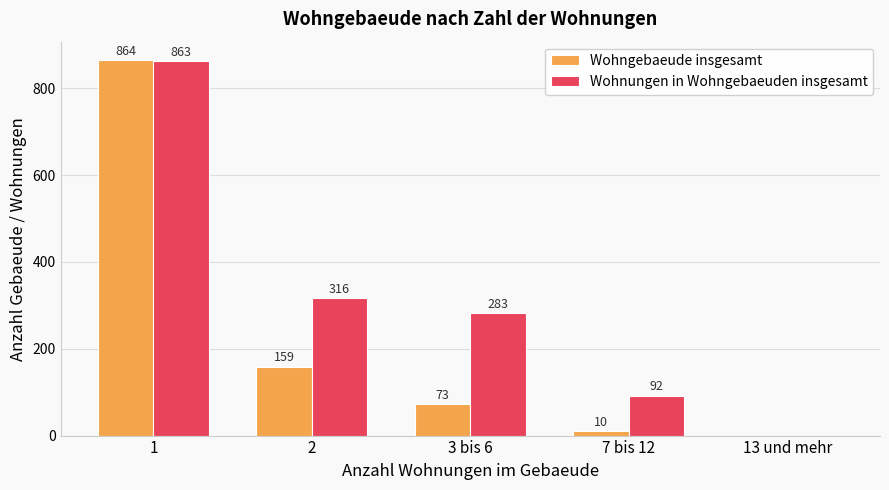

Reading left to right, extract all data points from this chart.

Wohngebaeude insgesamt: 1=864	2=159	3 bis 6=73	7 bis 12=10	13 und mehr=0
Wohnungen in Wohngebaeuden insgesamt: 1=863	2=316	3 bis 6=283	7 bis 12=92	13 und mehr=0